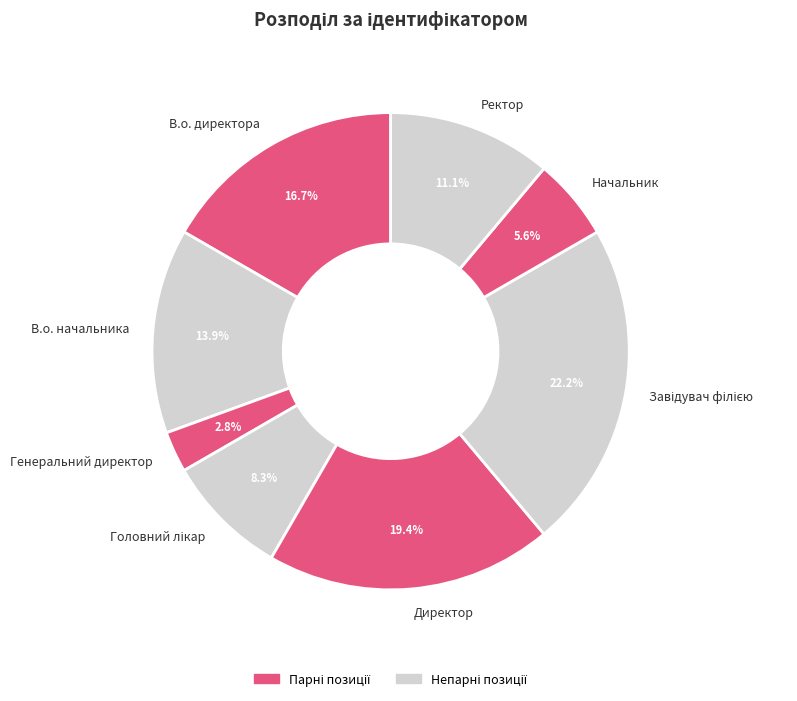

Approximately how many times larger is the value at В.о. директора compared to Генеральний директор?

6.0